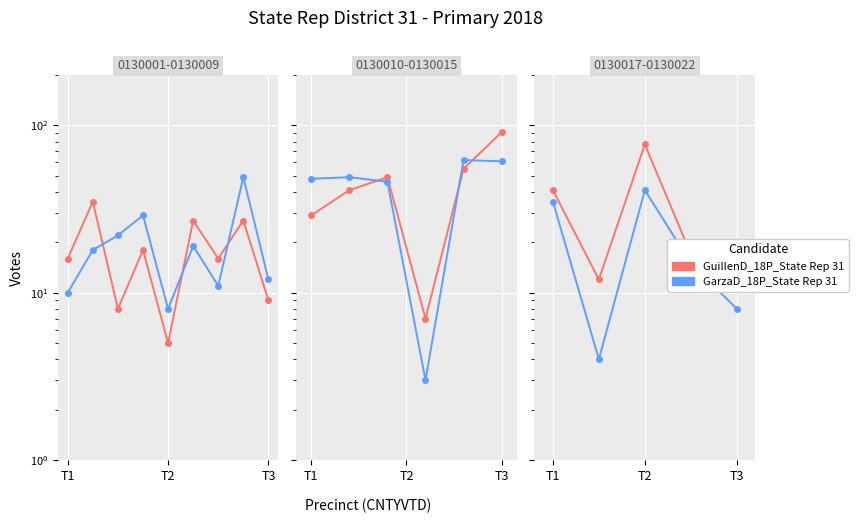

How many series are shown in this chart?

2